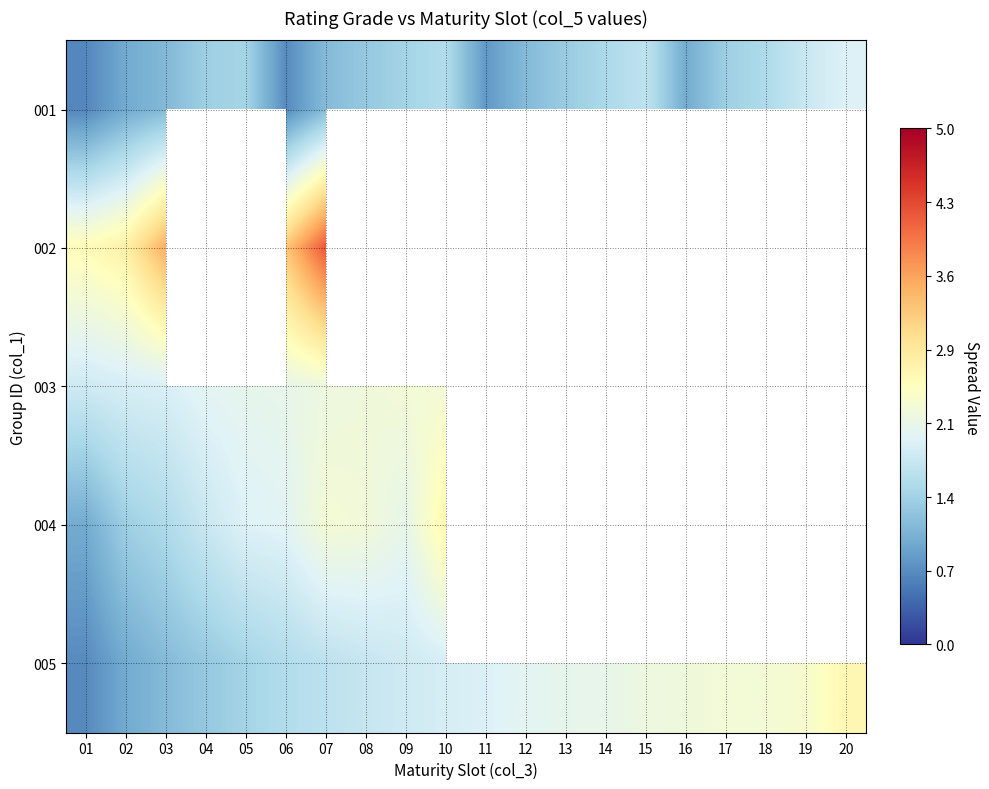

Is the value of 001 at 07 greater than the value of 004 at 11?

No